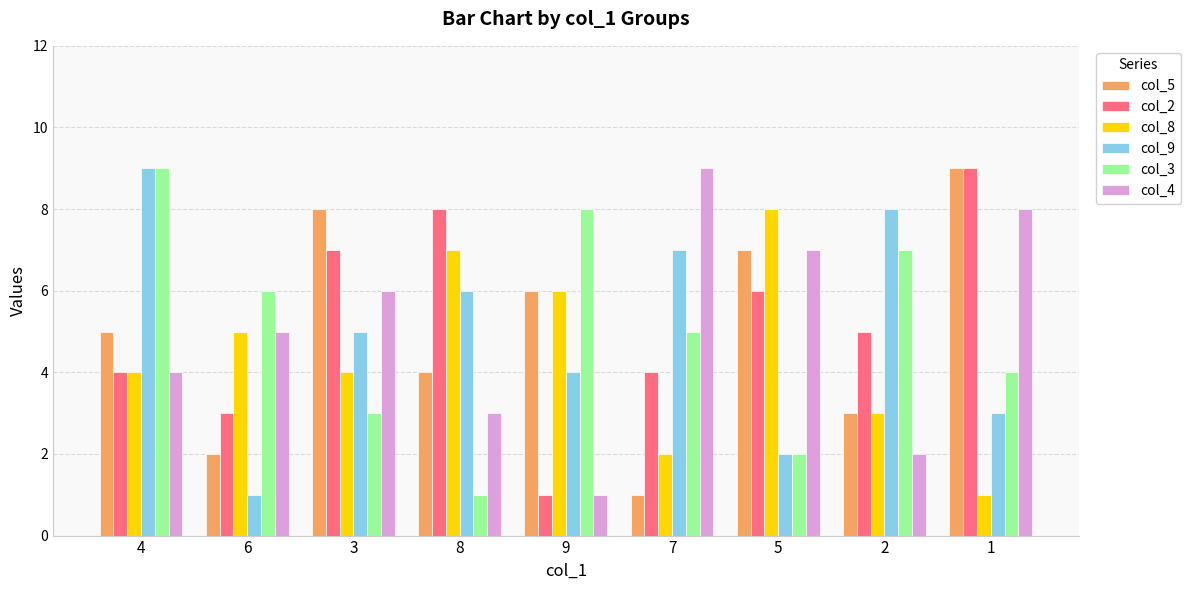

Reading right to left, what are all the values shown in this chart?

col_5: 1=9	2=3	5=7	7=1	9=6	8=4	3=8	6=2	4=5
col_2: 1=9	2=5	5=6	7=4	9=1	8=8	3=7	6=3	4=4
col_8: 1=1	2=3	5=8	7=2	9=6	8=7	3=4	6=5	4=4
col_9: 1=3	2=8	5=2	7=7	9=4	8=6	3=5	6=1	4=9
col_3: 1=4	2=7	5=2	7=5	9=8	8=1	3=3	6=6	4=9
col_4: 1=8	2=2	5=7	7=9	9=1	8=3	3=6	6=5	4=4